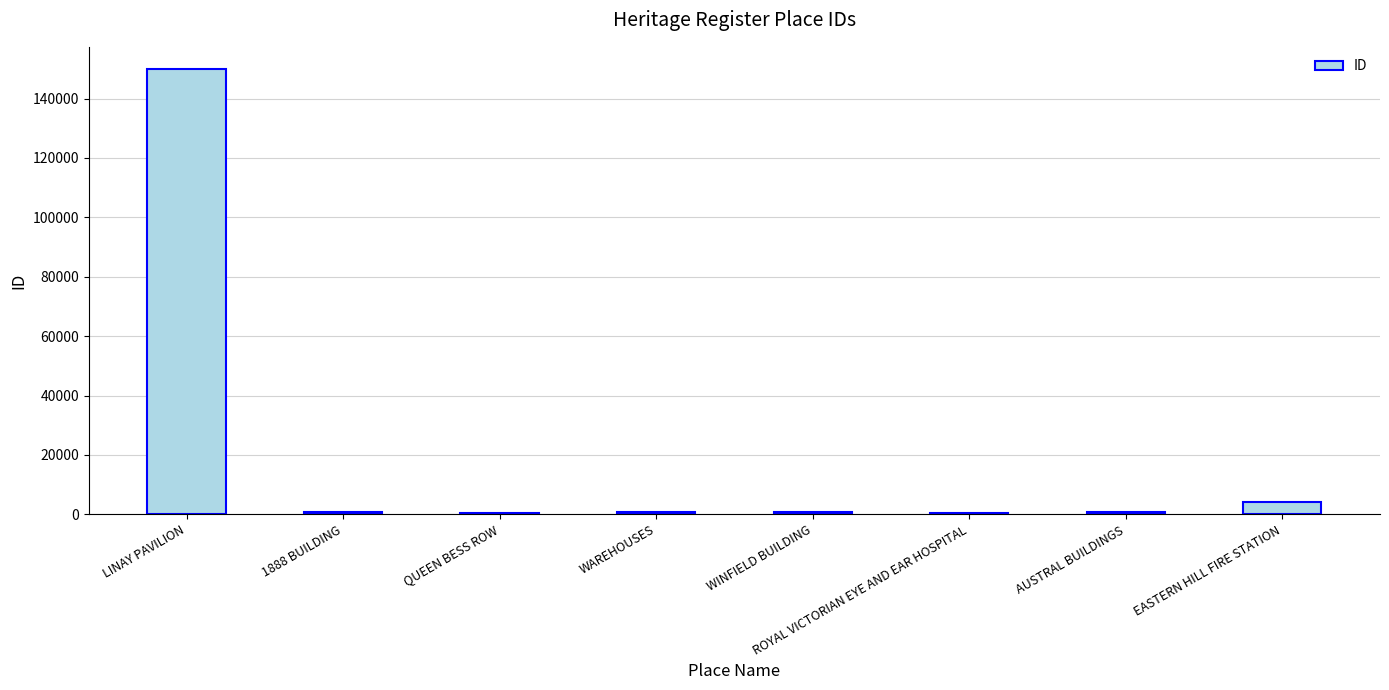

At which label is the value closest to 75150?

EASTERN HILL FIRE STATION